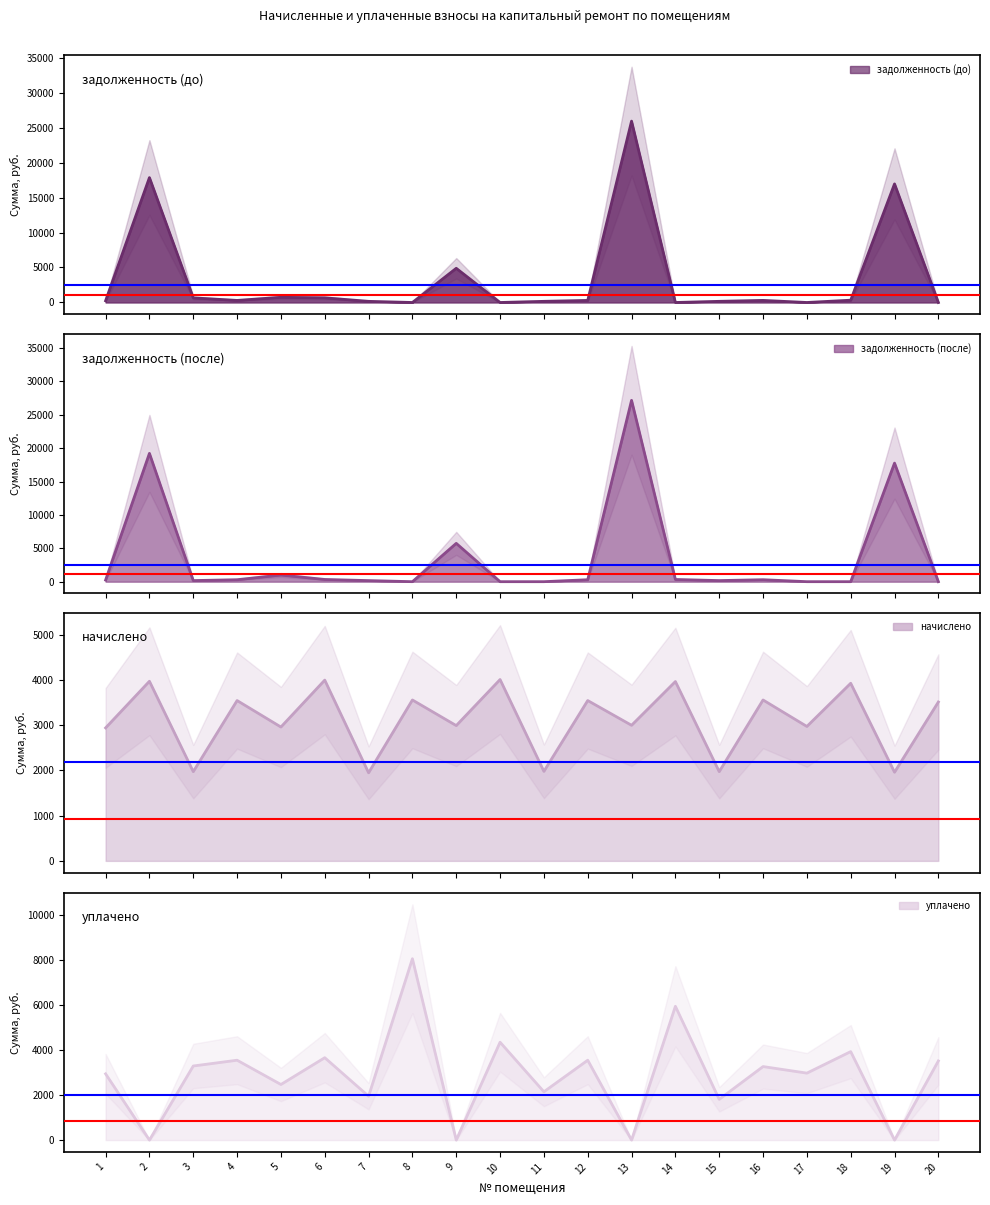

True or false: задолженность (до) has a value of 274.2 at 11.

False